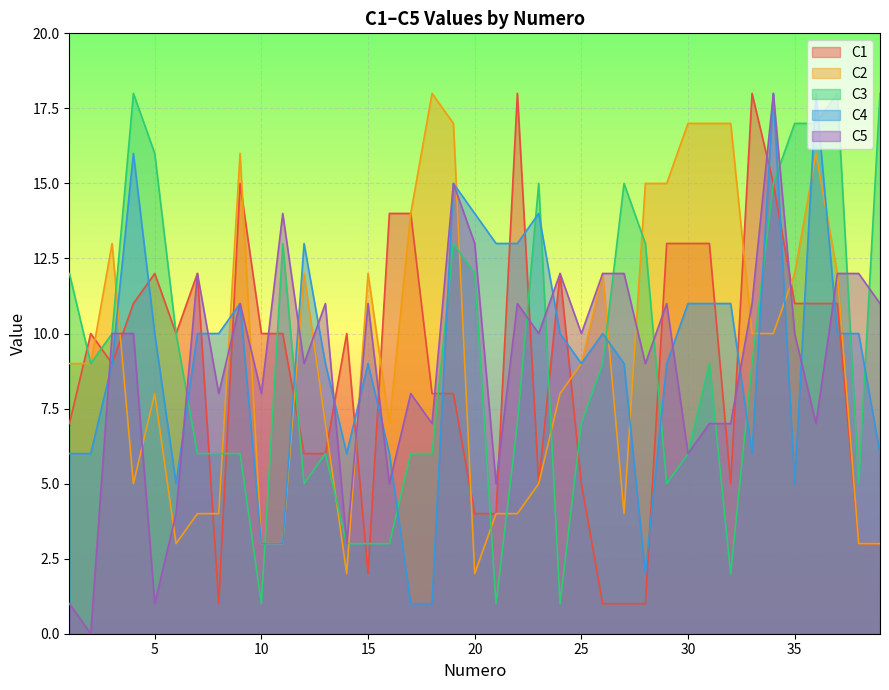

Rank the series by their maximum value, from highest to lowest.

C1, C2, C3, C4, C5